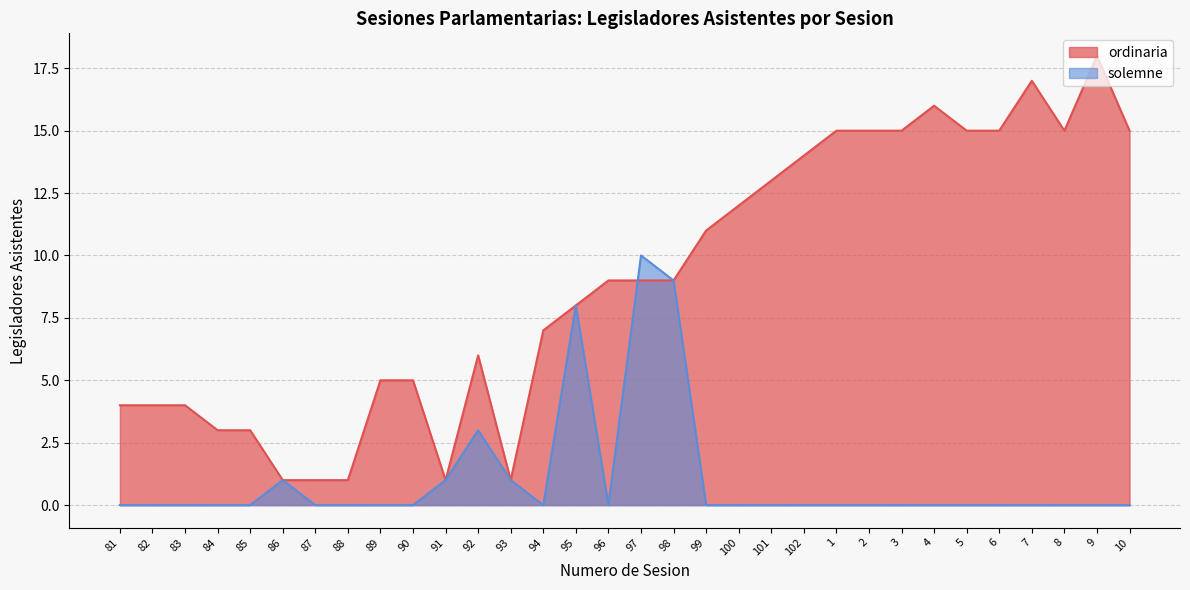

What is the difference between the ordinaria values at 87 and 83?

3